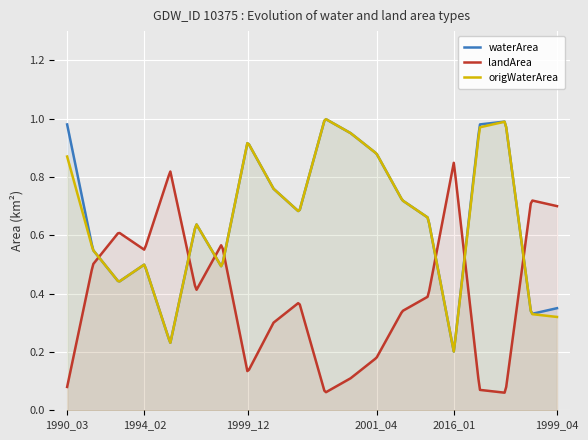

How many lines are shown in the chart?

3